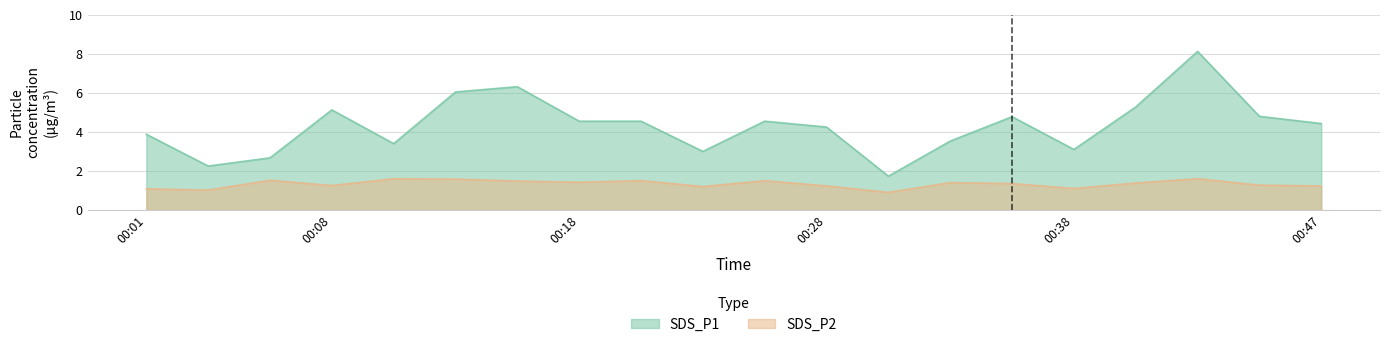

Reading left to right, list all the values displayed in this chart.

SDS_P1: 3.9	2.2	2.7	5.1	3.4	6.0	6.3	4.5	4.5	3.0	4.5	4.2	1.7	3.5	4.8	3.1	5.3	8.1	4.8	4.4
SDS_P2: 1.1	1.0	1.5	1.2	1.6	1.6	1.5	1.4	1.5	1.2	1.5	1.2	0.9	1.4	1.4	1.1	1.4	1.6	1.3	1.2